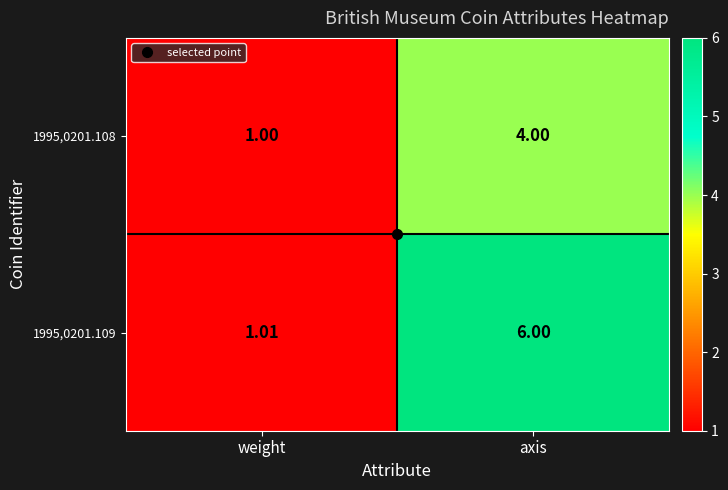

Which category has the lowest value across all series?

weight